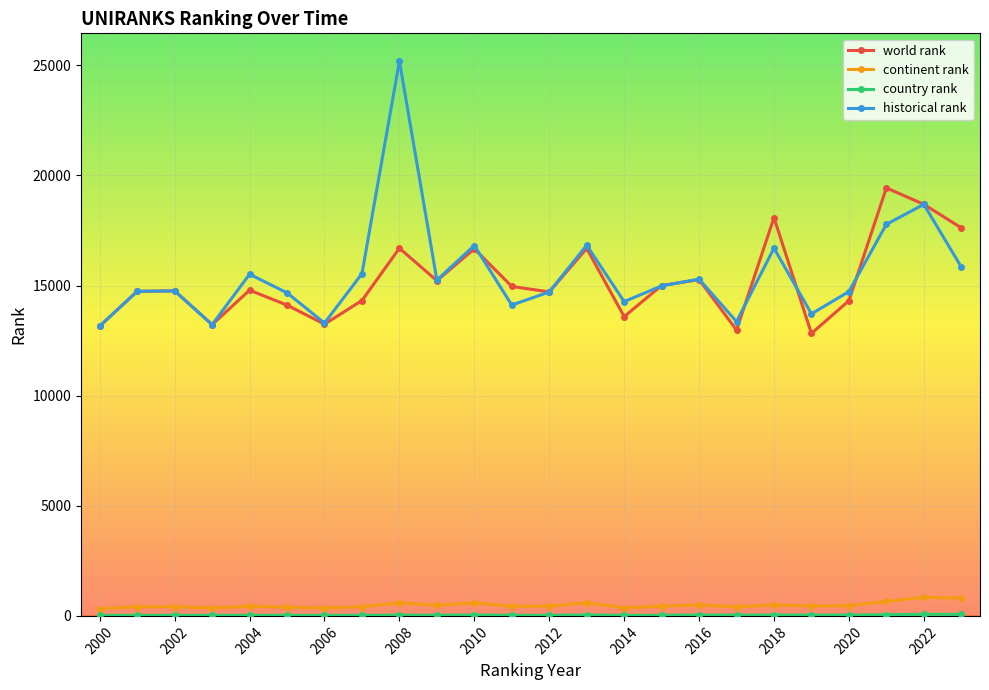

How many interior local valleys does the historical rank series have?

7